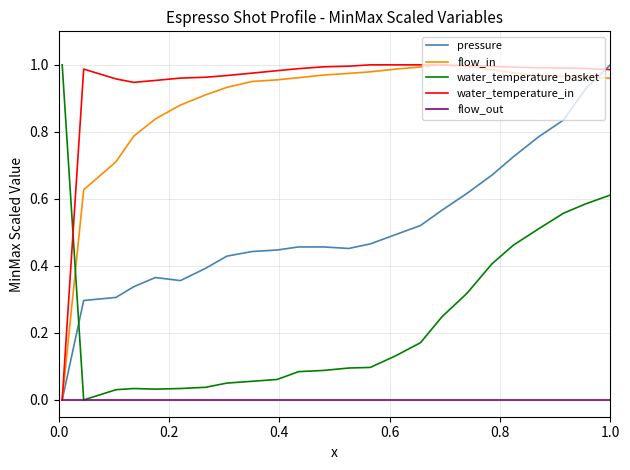

Does the chart have visible grid lines?

Yes